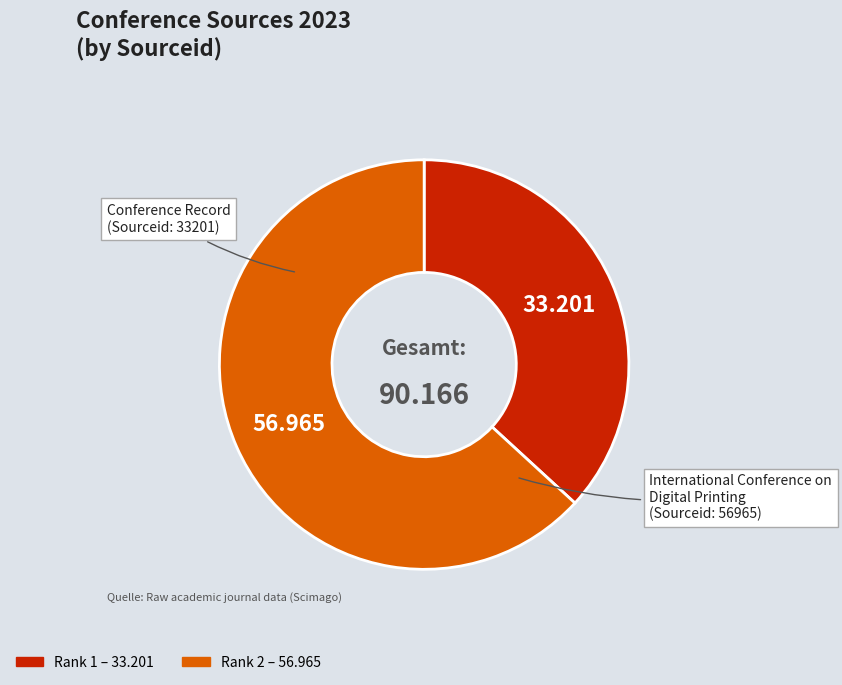

Does Rank 1 represent more than half of the total?

No